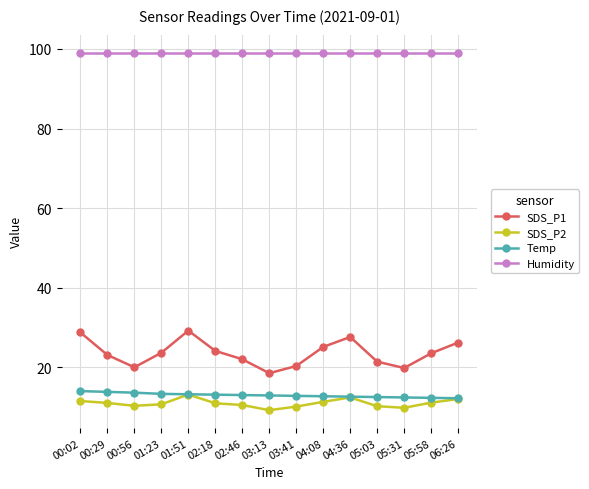

What is the minimum value shown in the chart?

9.2